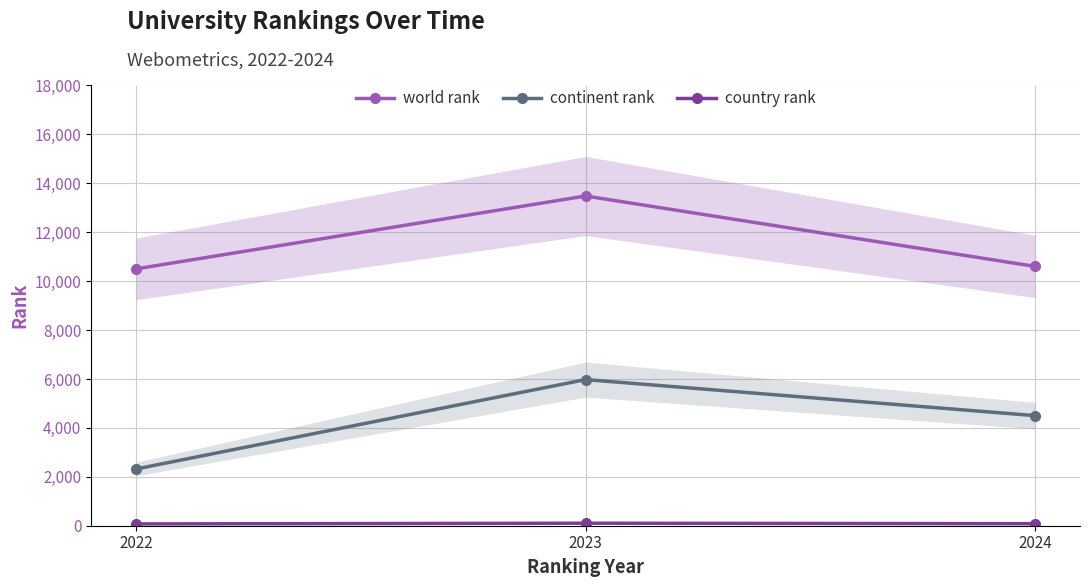

How many data points does each series have?

3